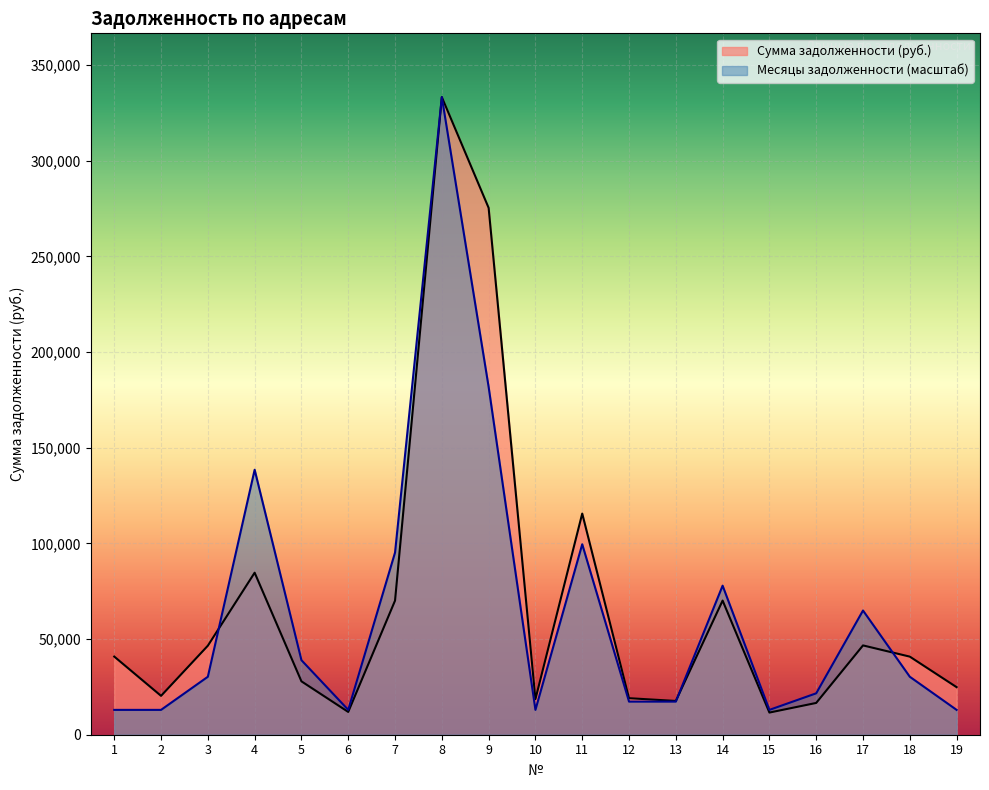

Between which two adjacent categories do Сумма задолженности (руб.) and Месяцы задолженности first intersect?

3 and 4